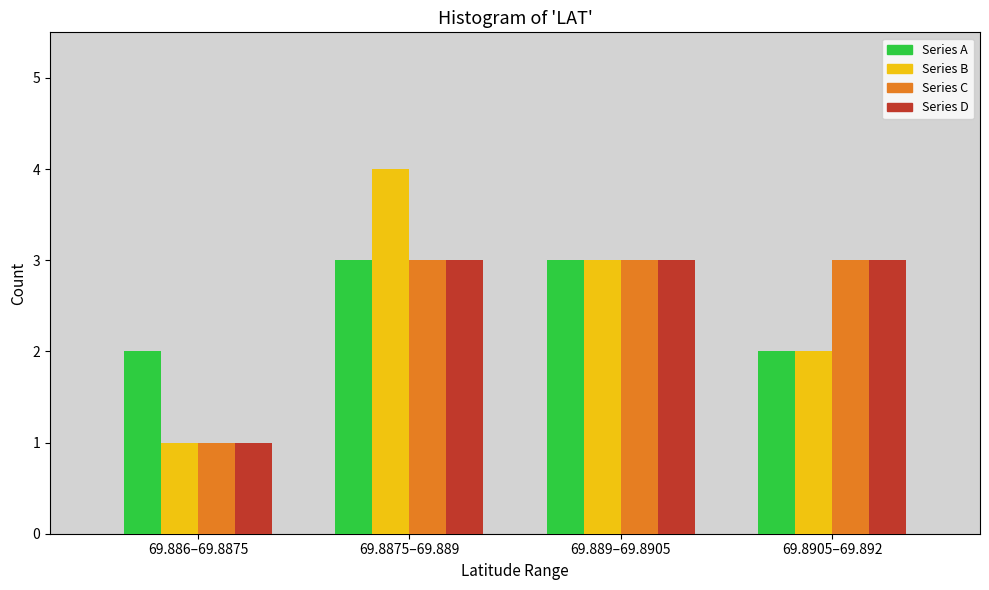

Reading left to right, transcribe all the data shown in this chart.

Series A: 69.886–69.8875=2	69.8875–69.889=3	69.889–69.8905=3	69.8905–69.892=2
Series B: 69.886–69.8875=1	69.8875–69.889=4	69.889–69.8905=3	69.8905–69.892=2
Series C: 69.886–69.8875=1	69.8875–69.889=3	69.889–69.8905=3	69.8905–69.892=3
Series D: 69.886–69.8875=1	69.8875–69.889=3	69.889–69.8905=3	69.8905–69.892=3